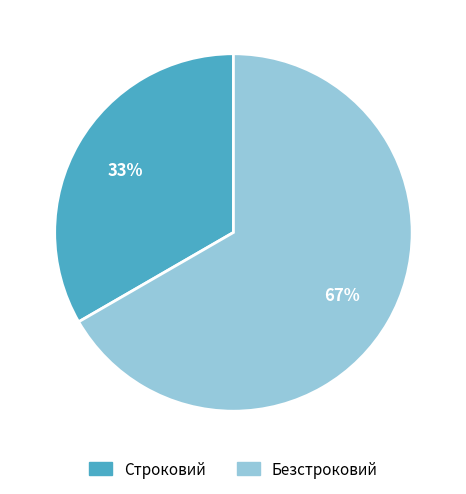

What is the majority slice?

Безстроковий